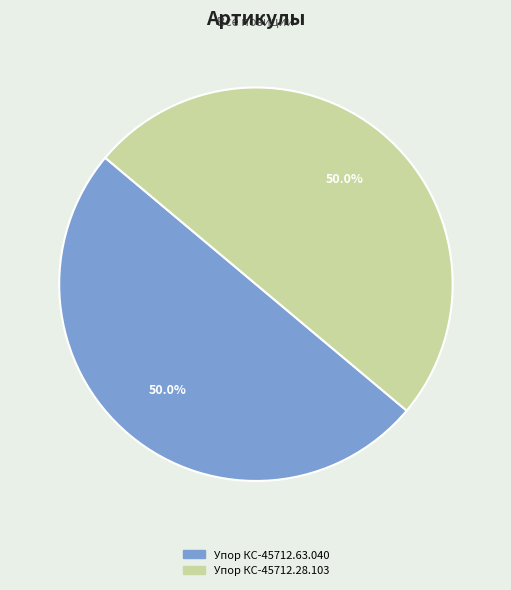

To the nearest percent, what is the average slice percentage?

50%